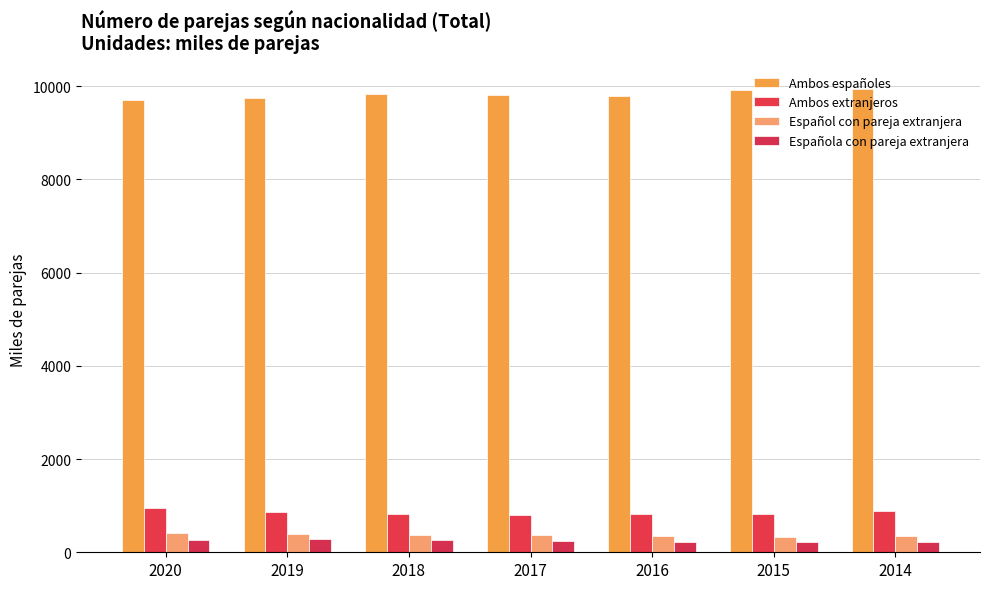

What is the spread (max minus min) of values at 2014?

9722.3